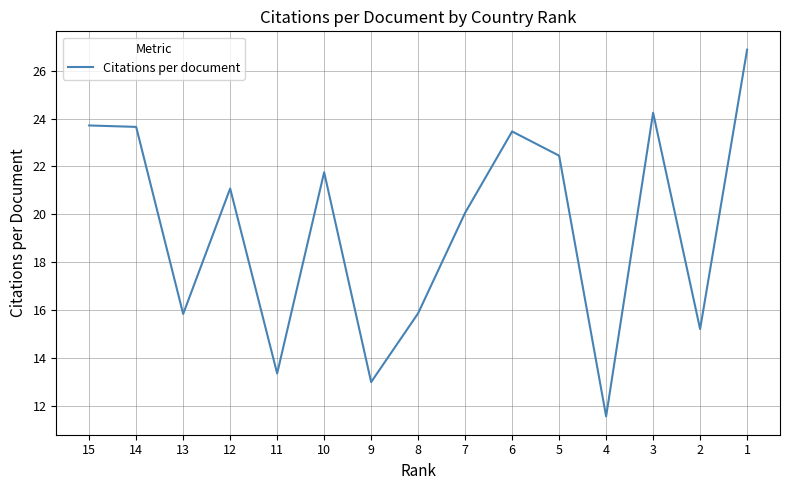

What is the value of the 5th point from the left?

13.4